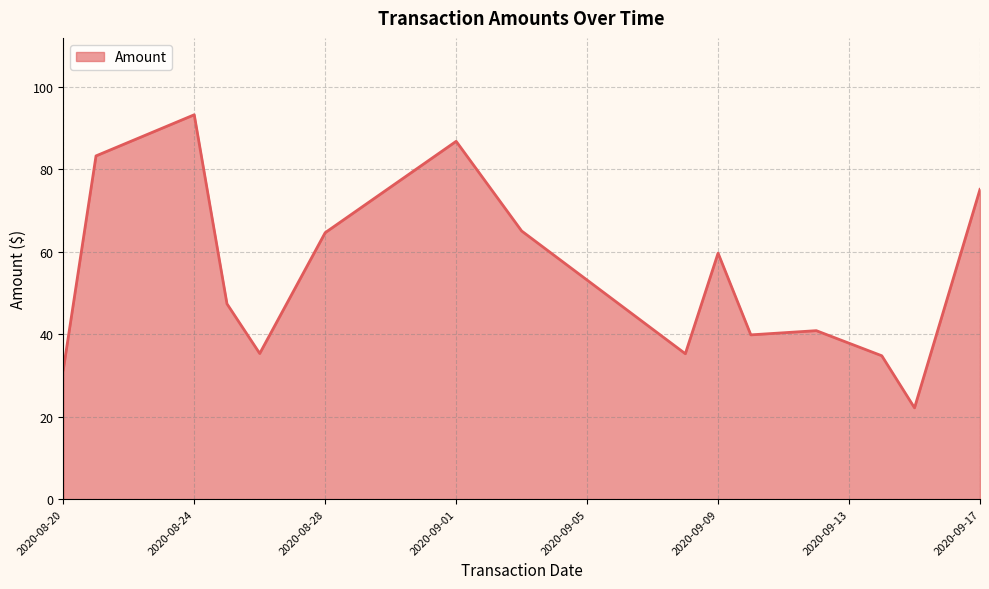

What is the minimum value shown in the chart?

22.2